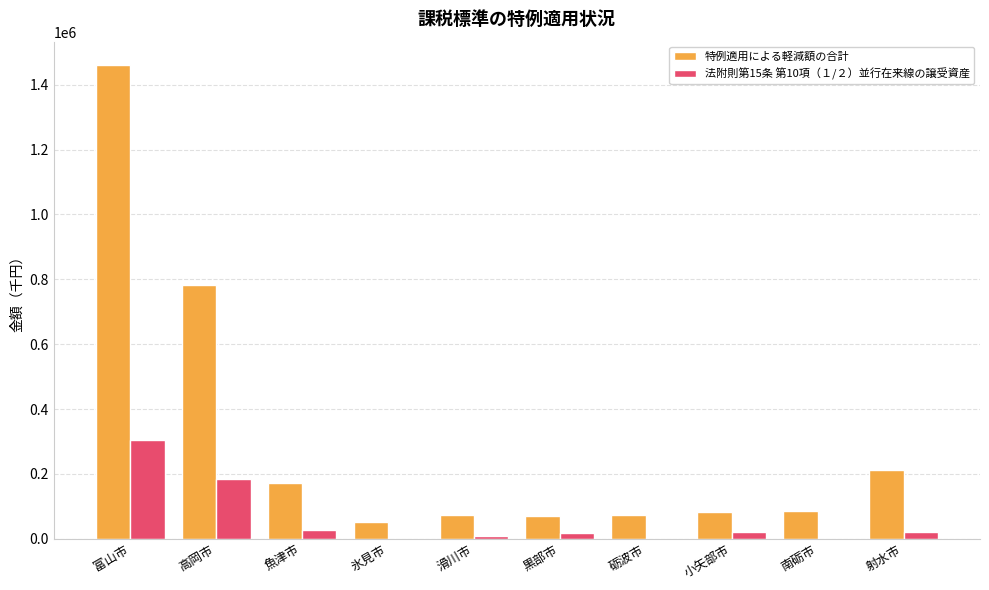

Is the value of 法附則第15条 第10項（１/２）並行在来線の譲受資産 at 南砺市 greater than the value of 特例適用による軽減額の合計 at 小矢部市?

No